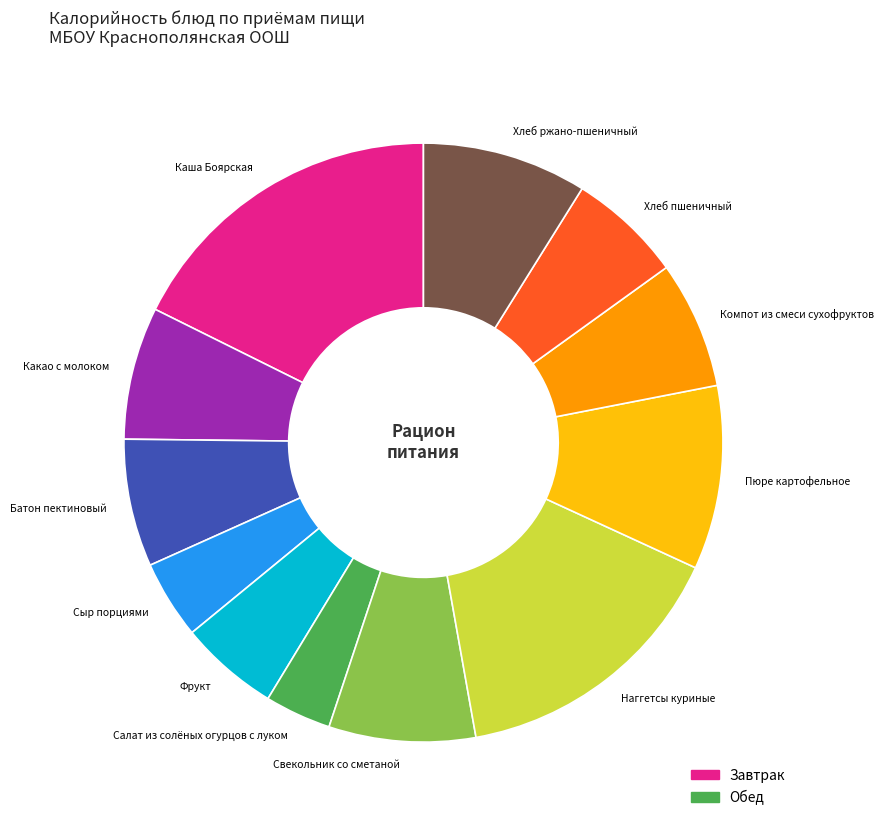

Combined, do Каша Боярская and Свекольник со сметаной account for over 50%?

No